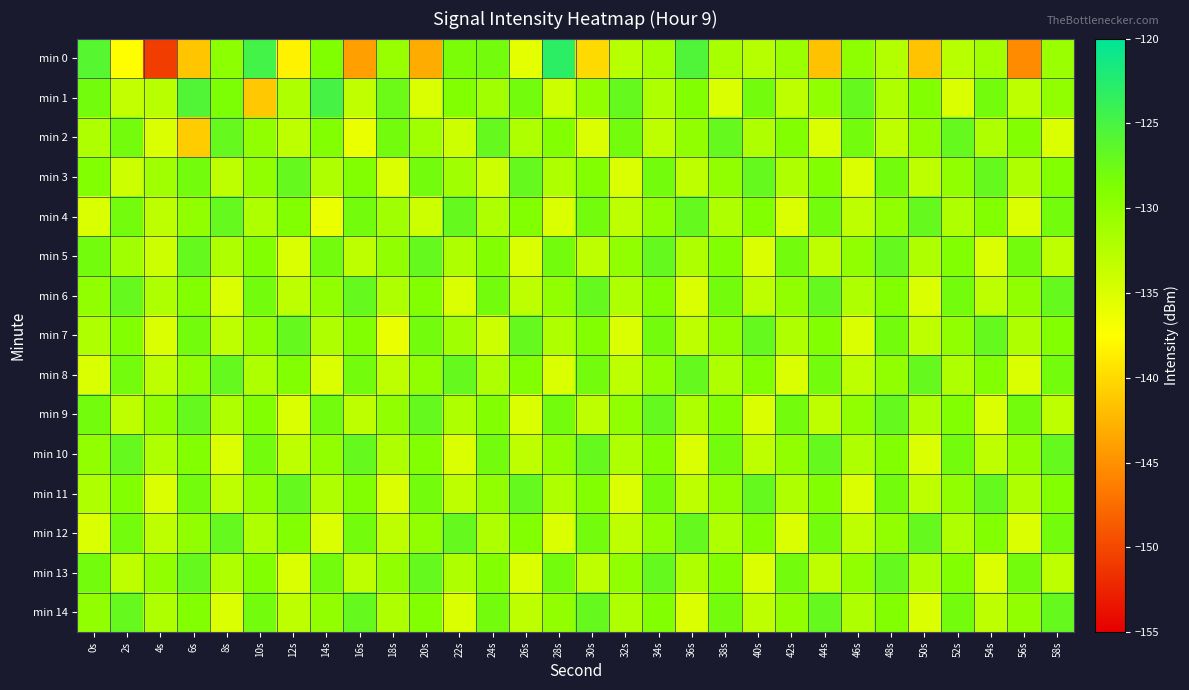

Reading left to right, list all the values displayed in this chart.

min 0: 0s=-125.9	2s=-137.6	4s=-150.7	6s=-141.4	8s=-129.7	10s=-124.7	12s=-138.4	14s=-128.9	16s=-143.9	18s=-130.4	20s=-143.1	22s=-128.5	24s=-128.1	26s=-135.7	28s=-123.1	30s=-140.0	32s=-132.6	34s=-131.2	36s=-125.5	38s=-131.6	40s=-132.5	42s=-130.6	44s=-141.7	46s=-129.8	48s=-132.3	50s=-141.5	52s=-132.7	54s=-131.1	56s=-145.4	58s=-130.6
min 1: 0s=-128.0	2s=-133.3	4s=-132.7	6s=-125.7	8s=-128.6	10s=-141.2	12s=-132.0	14s=-124.8	16s=-133.2	18s=-127.4	20s=-135.0	22s=-129.0	24s=-131.0	26s=-128.0	28s=-134.0	30s=-130.0	32s=-127.0	34s=-132.0	36s=-129.0	38s=-135.0	40s=-128.0	42s=-133.0	44s=-130.0	46s=-127.0	48s=-132.0	50s=-129.0	52s=-135.0	54s=-128.0	56s=-133.0	58s=-130.0
min 2: 0s=-132.0	2s=-128.0	4s=-135.0	6s=-141.0	8s=-127.0	10s=-130.0	12s=-133.0	14s=-129.0	16s=-136.0	18s=-128.0	20s=-131.0	22s=-134.0	24s=-127.0	26s=-132.0	28s=-129.0	30s=-135.0	32s=-128.0	34s=-133.0	36s=-130.0	38s=-127.0	40s=-132.0	42s=-129.0	44s=-135.0	46s=-128.0	48s=-133.0	50s=-130.0	52s=-127.0	54s=-132.0	56s=-129.0	58s=-135.0
min 3: 0s=-129.0	2s=-134.0	4s=-131.0	6s=-128.0	8s=-133.0	10s=-130.0	12s=-127.0	14s=-132.0	16s=-129.0	18s=-135.0	20s=-128.0	22s=-131.0	24s=-134.0	26s=-127.0	28s=-132.0	30s=-129.0	32s=-135.0	34s=-128.0	36s=-133.0	38s=-130.0	40s=-127.0	42s=-132.0	44s=-129.0	46s=-135.0	48s=-128.0	50s=-133.0	52s=-130.0	54s=-127.0	56s=-132.0	58s=-129.0
min 4: 0s=-135.0	2s=-128.0	4s=-133.0	6s=-130.0	8s=-127.0	10s=-132.0	12s=-129.0	14s=-136.0	16s=-128.0	18s=-131.0	20s=-134.0	22s=-127.0	24s=-132.0	26s=-129.0	28s=-135.0	30s=-128.0	32s=-133.0	34s=-130.0	36s=-127.0	38s=-132.0	40s=-129.0	42s=-135.0	44s=-128.0	46s=-133.0	48s=-130.0	50s=-127.0	52s=-132.0	54s=-129.0	56s=-135.0	58s=-128.0
min 5: 0s=-128.0	2s=-131.0	4s=-134.0	6s=-127.0	8s=-132.0	10s=-129.0	12s=-135.0	14s=-128.0	16s=-133.0	18s=-130.0	20s=-127.0	22s=-132.0	24s=-129.0	26s=-135.0	28s=-128.0	30s=-133.0	32s=-130.0	34s=-127.0	36s=-132.0	38s=-129.0	40s=-135.0	42s=-128.0	44s=-133.0	46s=-130.0	48s=-127.0	50s=-132.0	52s=-129.0	54s=-135.0	56s=-128.0	58s=-133.0
min 6: 0s=-130.0	2s=-127.0	4s=-132.0	6s=-129.0	8s=-135.0	10s=-128.0	12s=-133.0	14s=-130.0	16s=-127.0	18s=-132.0	20s=-129.0	22s=-135.0	24s=-128.0	26s=-133.0	28s=-130.0	30s=-127.0	32s=-132.0	34s=-129.0	36s=-135.0	38s=-128.0	40s=-133.0	42s=-130.0	44s=-127.0	46s=-132.0	48s=-129.0	50s=-135.0	52s=-128.0	54s=-133.0	56s=-130.0	58s=-127.0
min 7: 0s=-132.0	2s=-129.0	4s=-135.0	6s=-128.0	8s=-133.0	10s=-130.0	12s=-127.0	14s=-132.0	16s=-129.0	18s=-136.0	20s=-128.0	22s=-131.0	24s=-134.0	26s=-127.0	28s=-132.0	30s=-129.0	32s=-135.0	34s=-128.0	36s=-133.0	38s=-130.0	40s=-127.0	42s=-132.0	44s=-129.0	46s=-135.0	48s=-128.0	50s=-133.0	52s=-130.0	54s=-127.0	56s=-132.0	58s=-129.0
min 8: 0s=-135.0	2s=-128.0	4s=-133.0	6s=-130.0	8s=-127.0	10s=-132.0	12s=-129.0	14s=-135.0	16s=-128.0	18s=-133.0	20s=-130.0	22s=-127.0	24s=-132.0	26s=-129.0	28s=-135.0	30s=-128.0	32s=-133.0	34s=-130.0	36s=-127.0	38s=-132.0	40s=-129.0	42s=-135.0	44s=-128.0	46s=-133.0	48s=-130.0	50s=-127.0	52s=-132.0	54s=-129.0	56s=-135.0	58s=-128.0
min 9: 0s=-128.0	2s=-133.0	4s=-130.0	6s=-127.0	8s=-132.0	10s=-129.0	12s=-135.0	14s=-128.0	16s=-133.0	18s=-130.0	20s=-127.0	22s=-132.0	24s=-129.0	26s=-135.0	28s=-128.0	30s=-133.0	32s=-130.0	34s=-127.0	36s=-132.0	38s=-129.0	40s=-135.0	42s=-128.0	44s=-133.0	46s=-130.0	48s=-127.0	50s=-132.0	52s=-129.0	54s=-135.0	56s=-128.0	58s=-133.0
min 10: 0s=-130.0	2s=-127.0	4s=-132.0	6s=-129.0	8s=-135.0	10s=-128.0	12s=-133.0	14s=-130.0	16s=-127.0	18s=-132.0	20s=-129.0	22s=-135.0	24s=-128.0	26s=-133.0	28s=-130.0	30s=-127.0	32s=-132.0	34s=-129.0	36s=-135.0	38s=-128.0	40s=-133.0	42s=-130.0	44s=-127.0	46s=-132.0	48s=-129.0	50s=-135.0	52s=-128.0	54s=-133.0	56s=-130.0	58s=-127.0
min 11: 0s=-132.0	2s=-129.0	4s=-135.0	6s=-128.0	8s=-133.0	10s=-130.0	12s=-127.0	14s=-132.0	16s=-129.0	18s=-135.0	20s=-128.0	22s=-133.0	24s=-130.0	26s=-127.0	28s=-132.0	30s=-129.0	32s=-135.0	34s=-128.0	36s=-133.0	38s=-130.0	40s=-127.0	42s=-132.0	44s=-129.0	46s=-135.0	48s=-128.0	50s=-133.0	52s=-130.0	54s=-127.0	56s=-132.0	58s=-129.0
min 12: 0s=-135.0	2s=-128.0	4s=-133.0	6s=-130.0	8s=-127.0	10s=-132.0	12s=-129.0	14s=-135.0	16s=-128.0	18s=-133.0	20s=-130.0	22s=-127.0	24s=-132.0	26s=-129.0	28s=-135.0	30s=-128.0	32s=-133.0	34s=-130.0	36s=-127.0	38s=-132.0	40s=-129.0	42s=-135.0	44s=-128.0	46s=-133.0	48s=-130.0	50s=-127.0	52s=-132.0	54s=-129.0	56s=-135.0	58s=-128.0
min 13: 0s=-128.0	2s=-133.0	4s=-130.0	6s=-127.0	8s=-132.0	10s=-129.0	12s=-135.0	14s=-128.0	16s=-133.0	18s=-130.0	20s=-127.0	22s=-132.0	24s=-129.0	26s=-135.0	28s=-128.0	30s=-133.0	32s=-130.0	34s=-127.0	36s=-132.0	38s=-129.0	40s=-135.0	42s=-128.0	44s=-133.0	46s=-130.0	48s=-127.0	50s=-132.0	52s=-129.0	54s=-135.0	56s=-128.0	58s=-133.0
min 14: 0s=-130.0	2s=-127.0	4s=-132.0	6s=-129.0	8s=-135.0	10s=-128.0	12s=-133.0	14s=-130.0	16s=-127.0	18s=-132.0	20s=-129.0	22s=-135.0	24s=-128.0	26s=-133.0	28s=-130.0	30s=-127.0	32s=-132.0	34s=-129.0	36s=-135.0	38s=-128.0	40s=-133.0	42s=-130.0	44s=-127.0	46s=-132.0	48s=-129.0	50s=-135.0	52s=-128.0	54s=-133.0	56s=-130.0	58s=-127.0